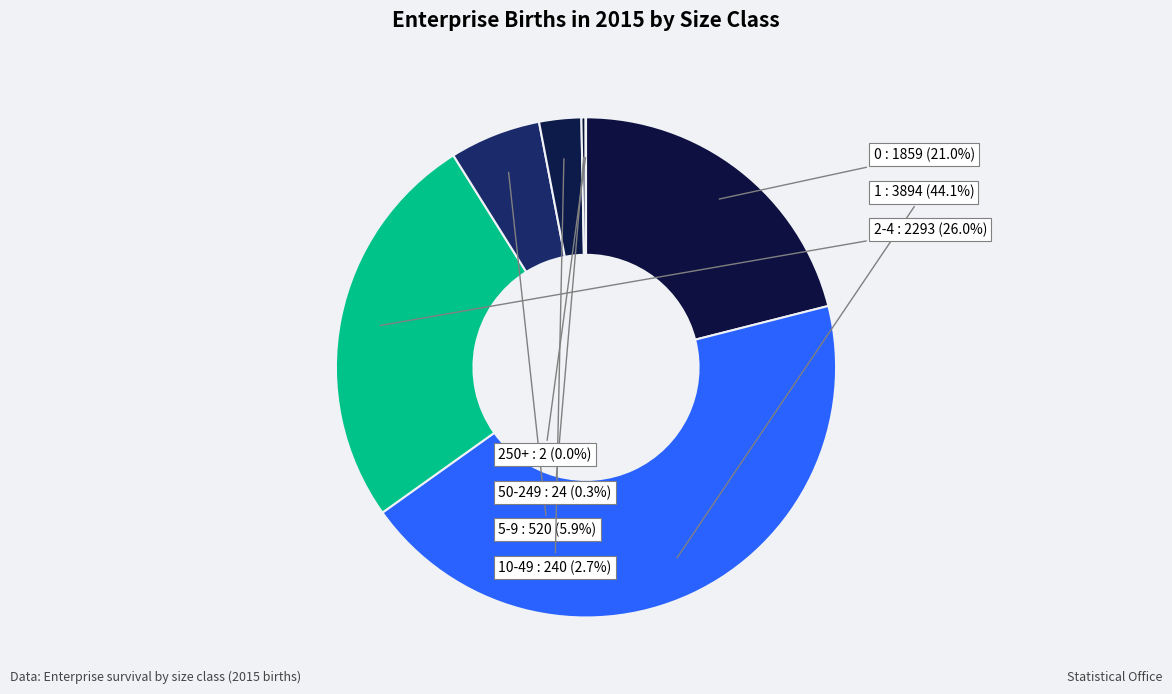

Count the number of slices in the pie.

7